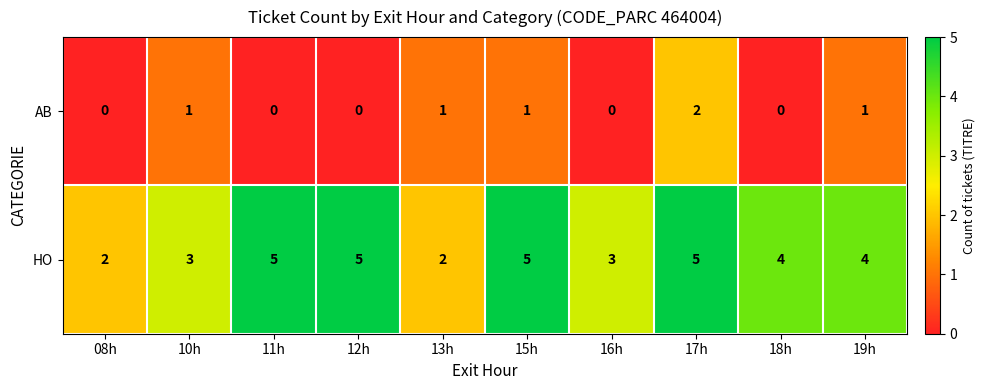

Which series has the largest range (max minus min)?

HO